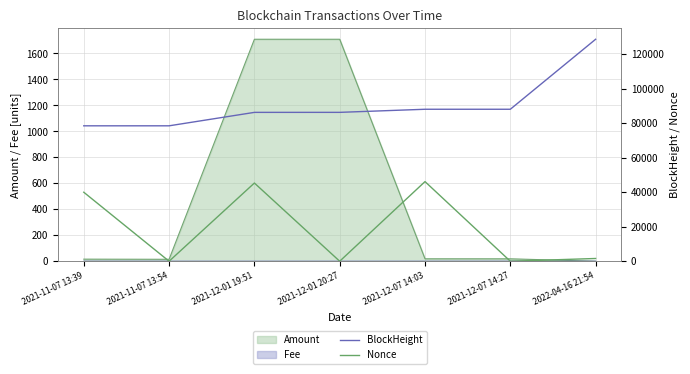

Which category has the highest value in the BlockHeight series?

2022-04-16 21:54